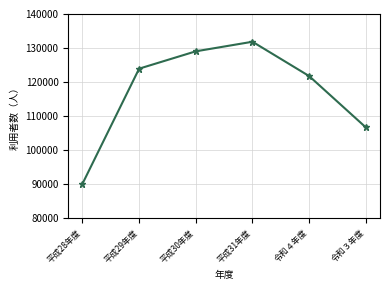

What is the maximum value shown in the chart?

131843